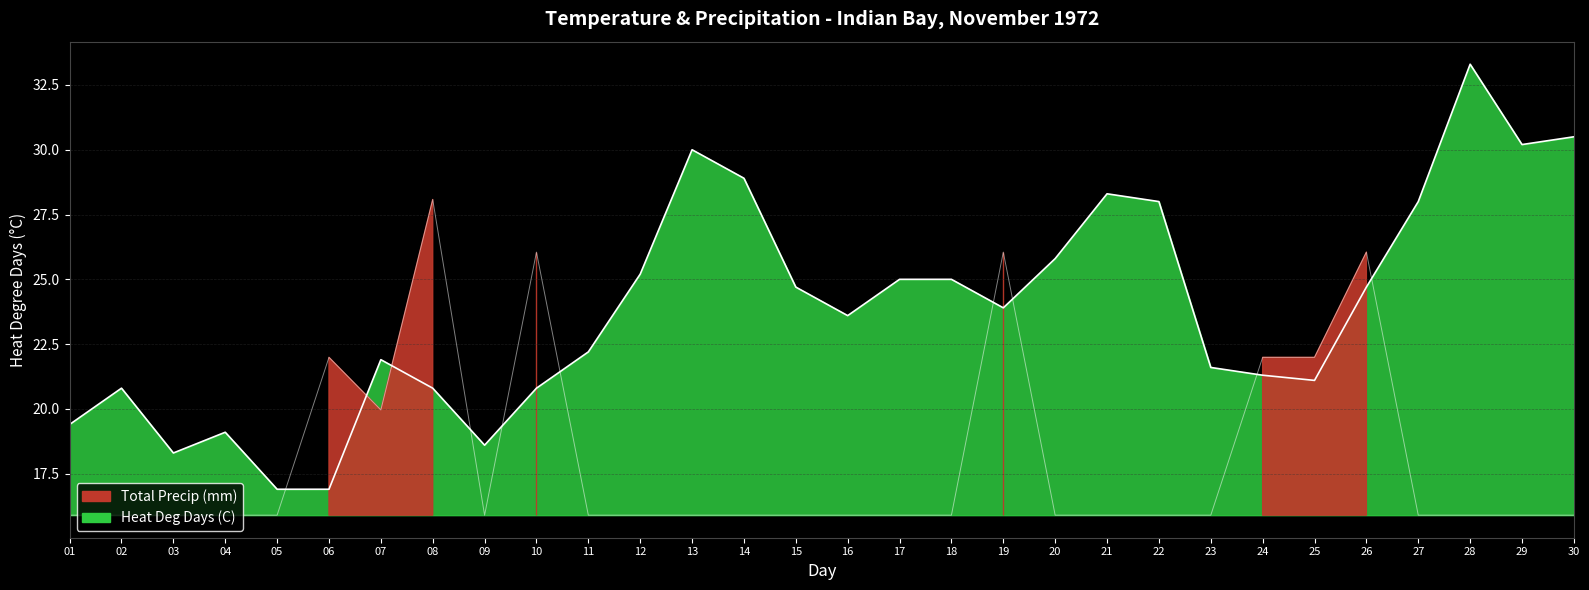

Reading left to right, extract all data points from this chart.

Heat Deg Days (C): 01=19.4	02=20.8	03=18.3	04=19.1	05=16.9	06=16.9	07=21.9	08=20.8	09=18.6	10=20.8	11=22.2	12=25.2	13=30.0	14=28.9	15=24.7	16=23.6	17=25.0	18=25.0	19=23.9	20=25.8	21=28.3	22=28.0	23=21.6	24=21.3	25=21.1	26=24.7	27=28.0	28=33.3	29=30.2	30=30.5
Total Precip (mm): 01=15.9	02=15.9	03=15.9	04=15.9	05=15.9	06=22.0	07=20.0	08=28.1	09=15.9	10=26.0	11=15.9	12=15.9	13=15.9	14=15.9	15=15.9	16=15.9	17=15.9	18=15.9	19=26.0	20=15.9	21=15.9	22=15.9	23=15.9	24=22.0	25=22.0	26=26.0	27=15.9	28=15.9	29=15.9	30=15.9